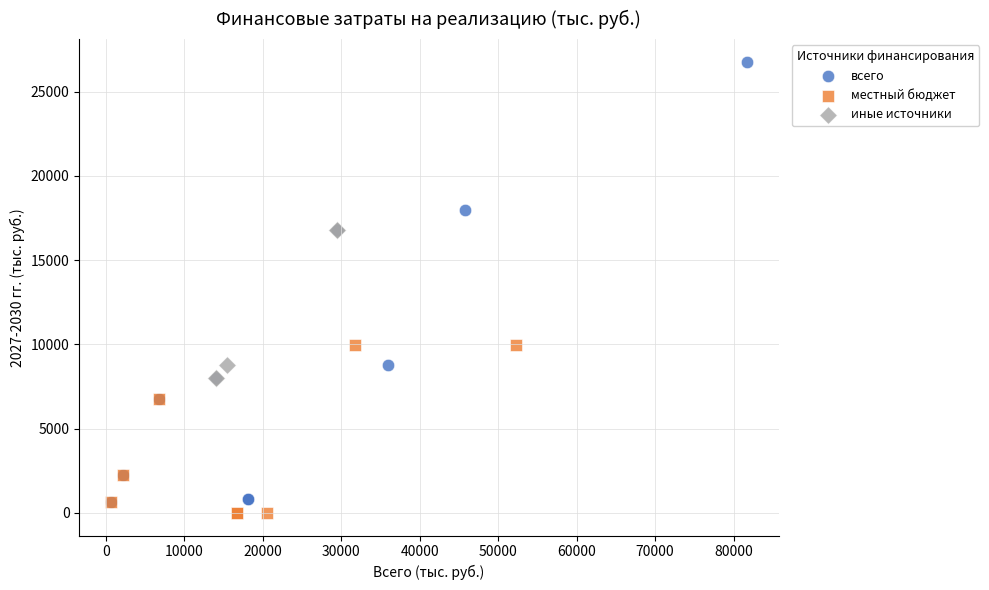

What are all the series names shown in the legend?

всего, местный бюджет, иные источники